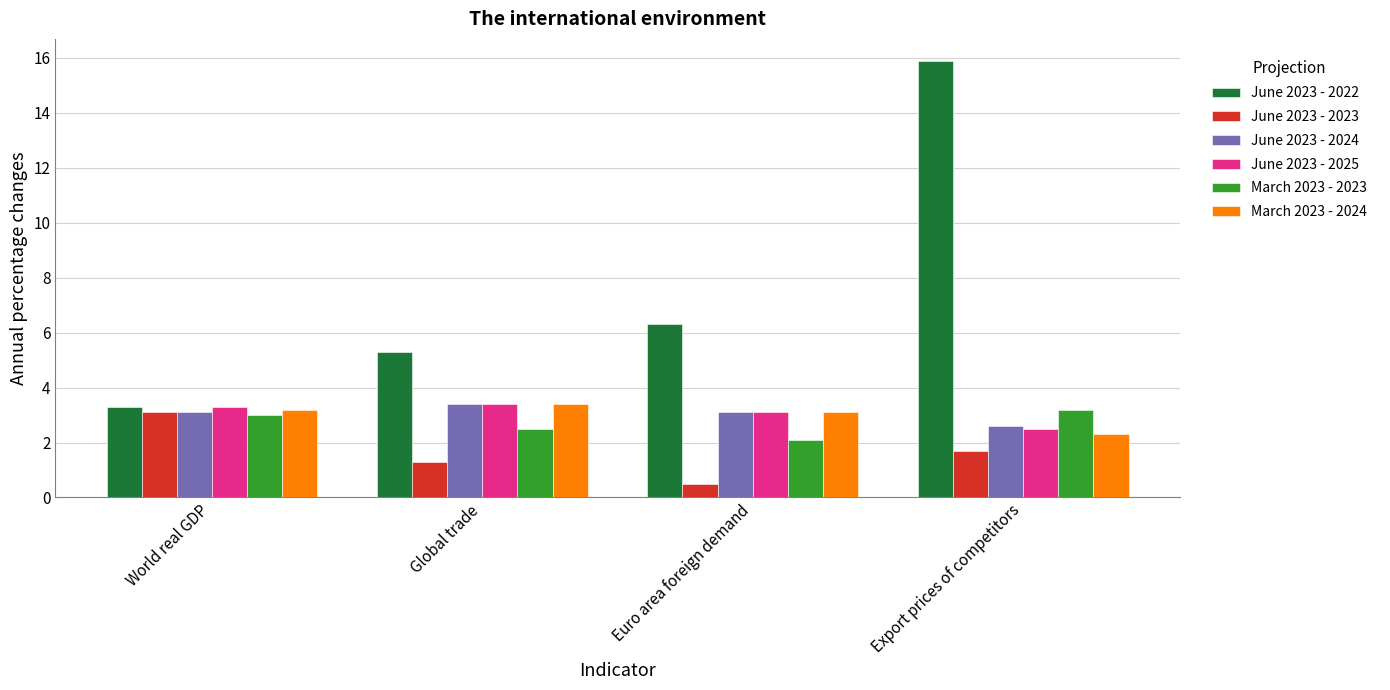

What is the label of the 4th bar from the right?

World real GDP